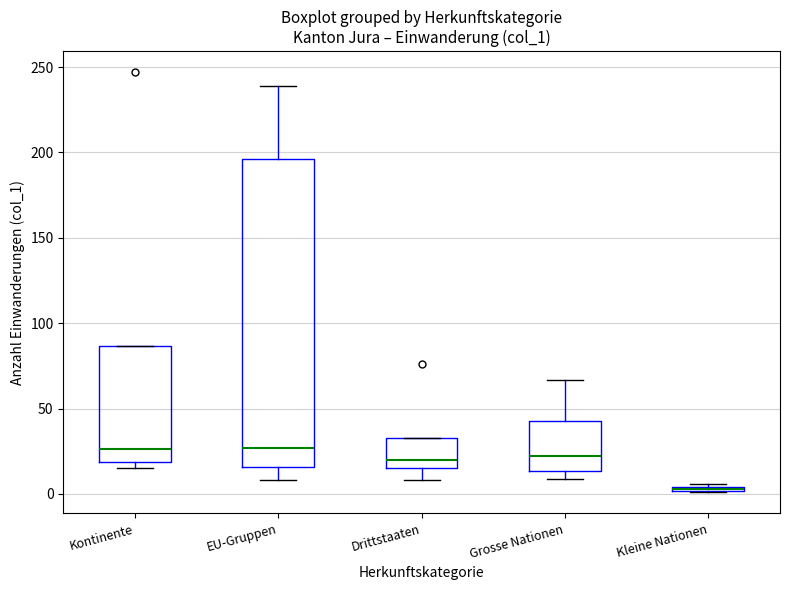

Where is the upper edge of the box for Kontinente on the y-axis? The values are not printed on the chart, so give them approximately, as read against the axis.

85